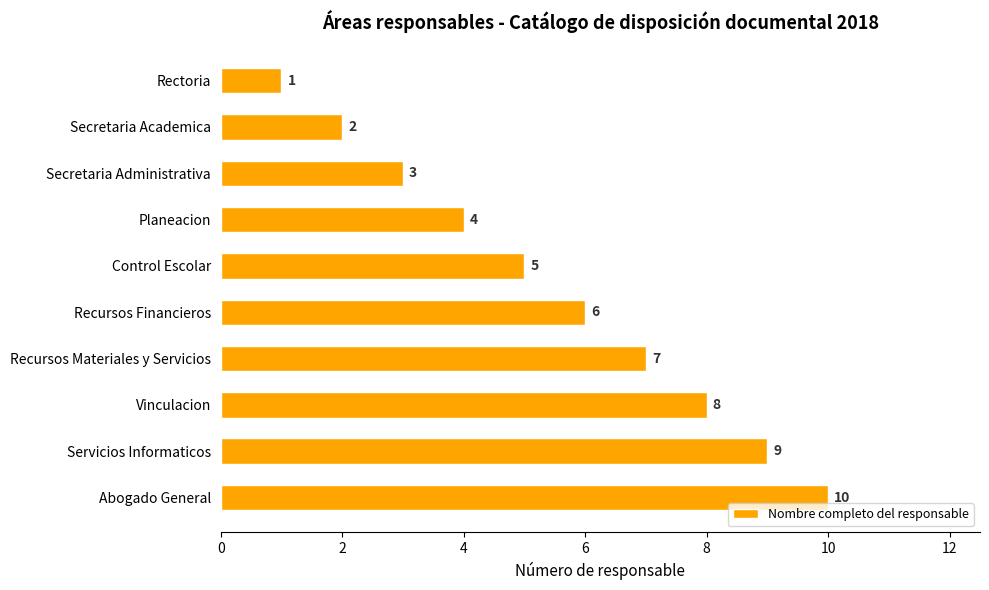

What is the average value?

6